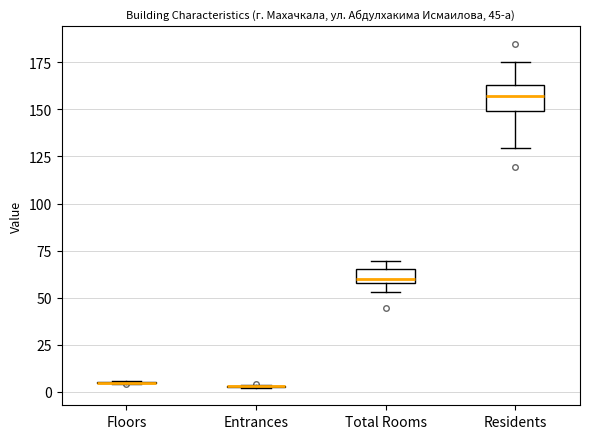

Comparing the boxes themselves (not the whiskers), which one is the tallest?

Residents